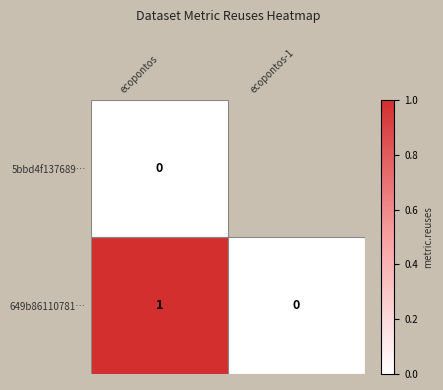

Is it true that 649b86110781… equals 0 at ecopontos-1?

True